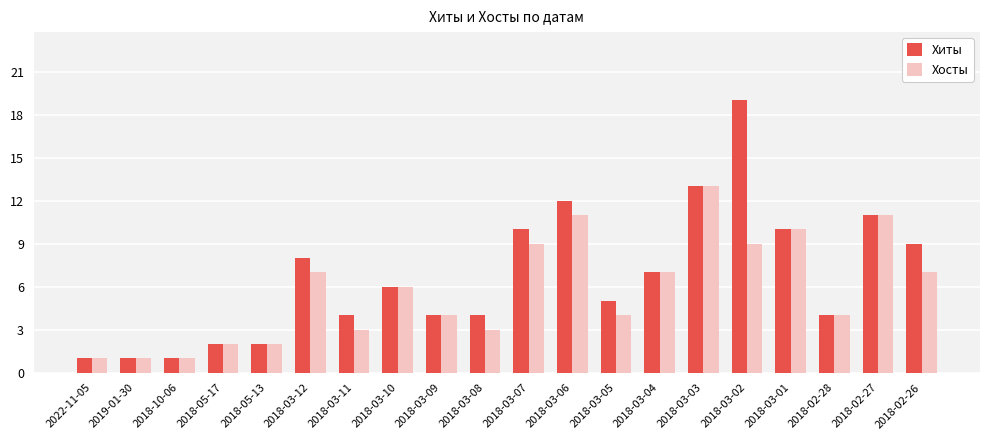

Reading right to left, extract all data points from this chart.

Хиты: 2018-02-26=9	2018-02-27=11	2018-02-28=4	2018-03-01=10	2018-03-02=19	2018-03-03=13	2018-03-04=7	2018-03-05=5	2018-03-06=12	2018-03-07=10	2018-03-08=4	2018-03-09=4	2018-03-10=6	2018-03-11=4	2018-03-12=8	2018-05-13=2	2018-05-17=2	2018-10-06=1	2019-01-30=1	2022-11-05=1
Хосты: 2018-02-26=7	2018-02-27=11	2018-02-28=4	2018-03-01=10	2018-03-02=9	2018-03-03=13	2018-03-04=7	2018-03-05=4	2018-03-06=11	2018-03-07=9	2018-03-08=3	2018-03-09=4	2018-03-10=6	2018-03-11=3	2018-03-12=7	2018-05-13=2	2018-05-17=2	2018-10-06=1	2019-01-30=1	2022-11-05=1